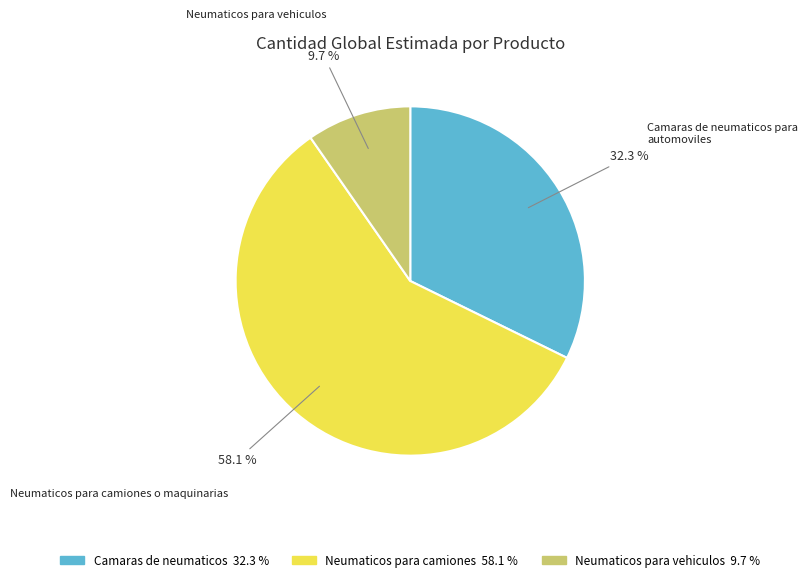

Does any single category account for the majority?

Yes